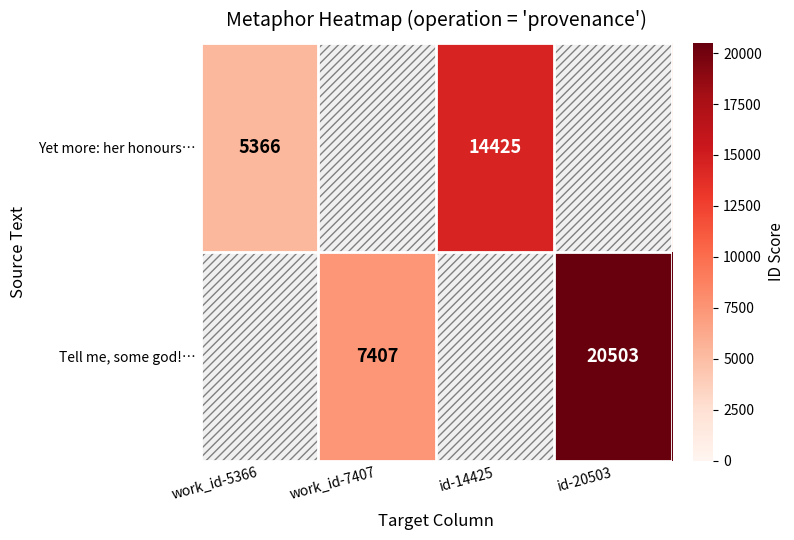

At how many categories does at least one series exceed 18876?

1